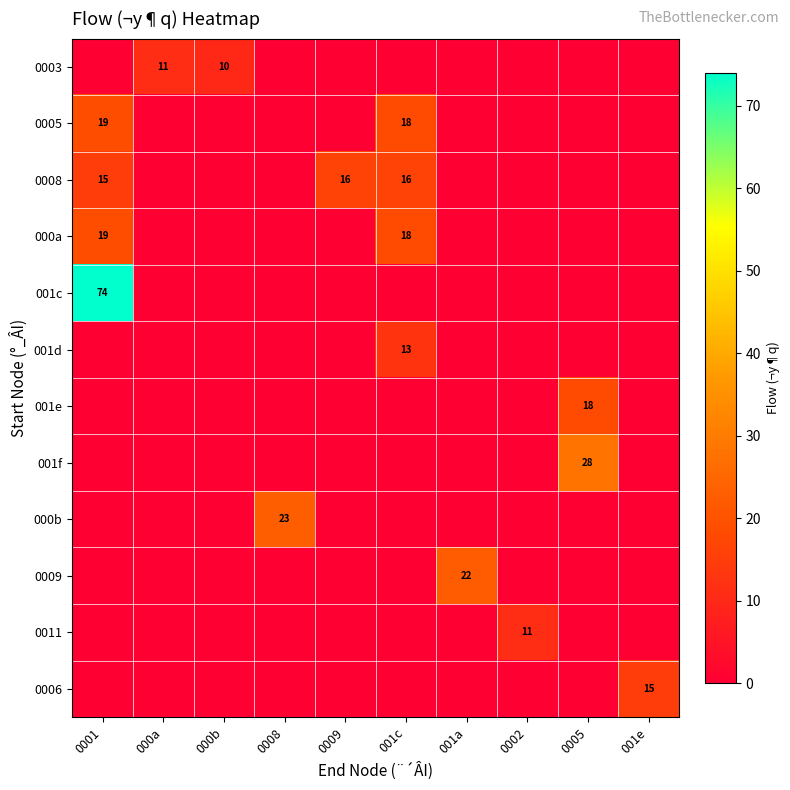

The 0005 series shows 8 at 0001. True or false?

False